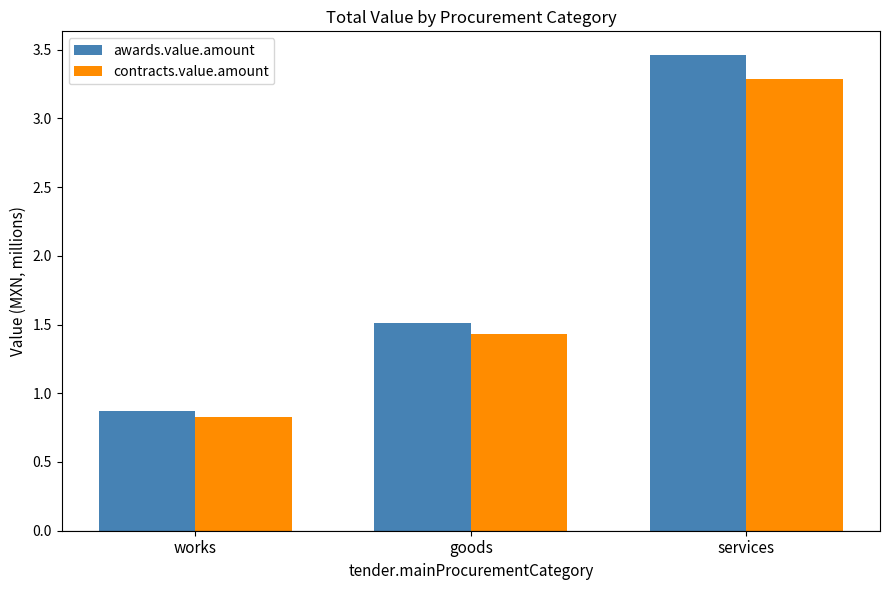

The value of contracts.value.amount at services is 3.3. True or false?

True